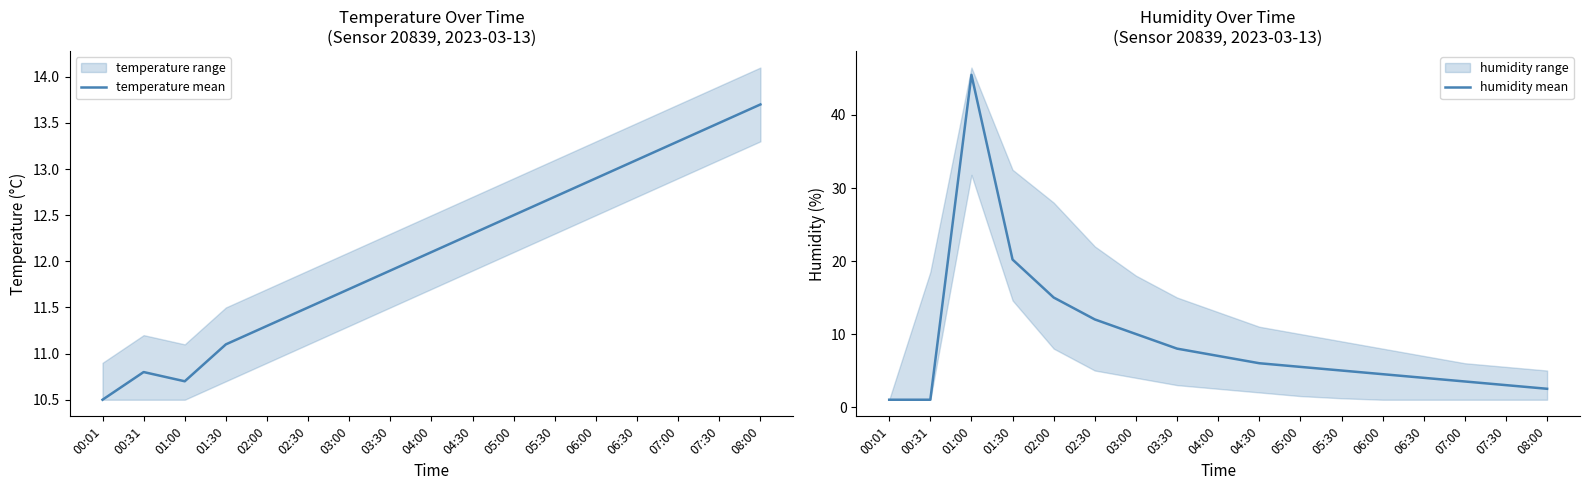

At which category does the chart reach its peak across all series?

01:00